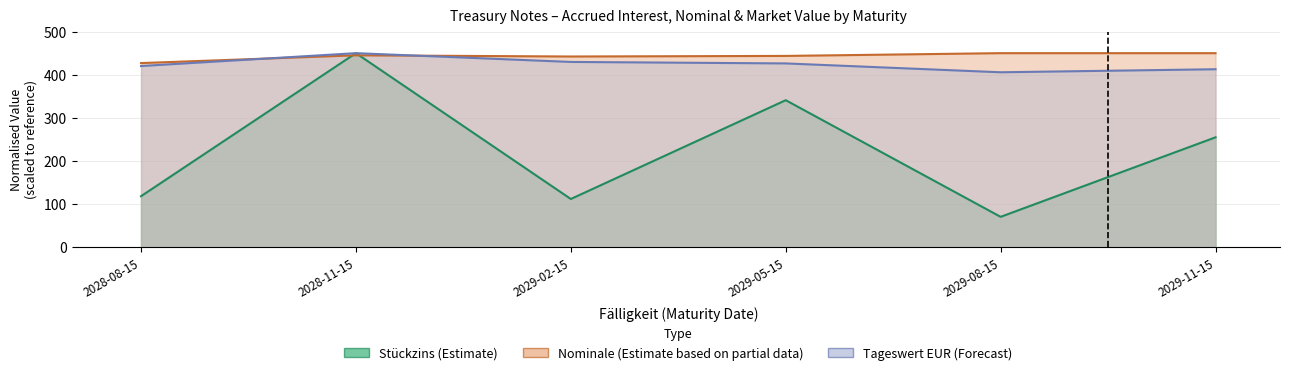

Does the chart display data point markers on the line(s)?

No